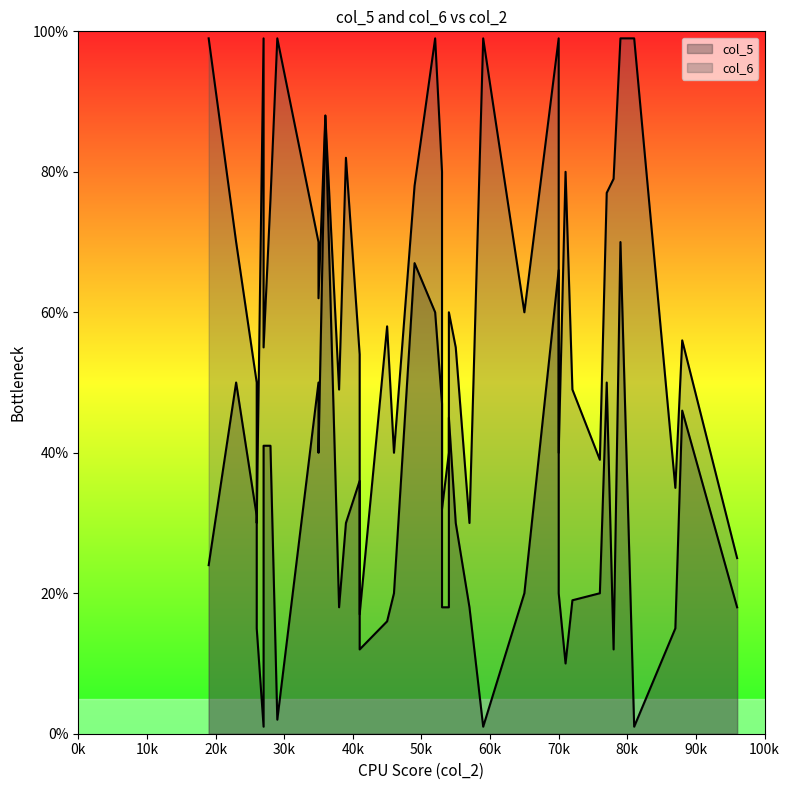

The value of col_5 at 41 is 32. True or false?

True